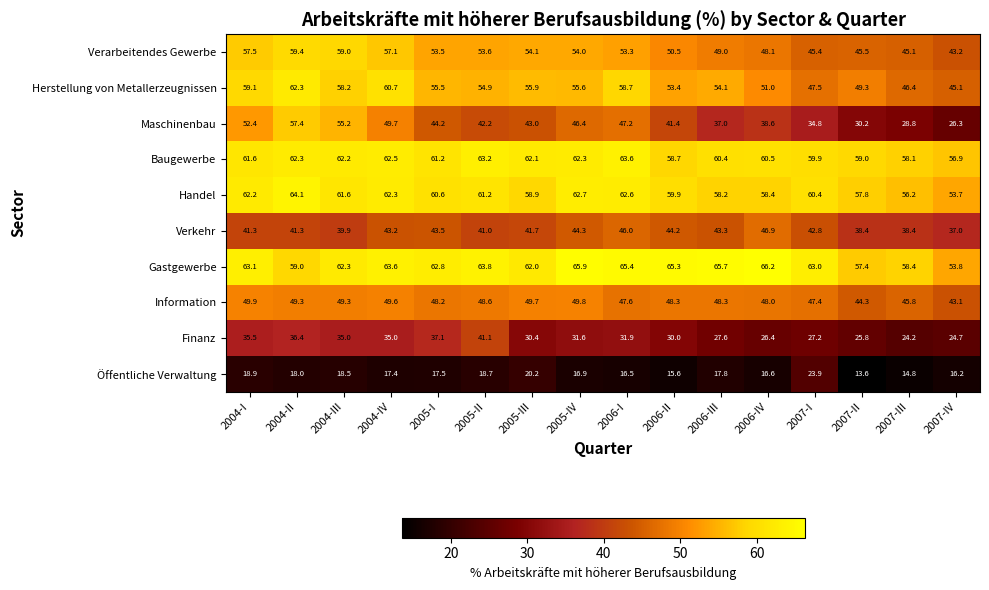

Which category has the highest value across all series?

2006-IV